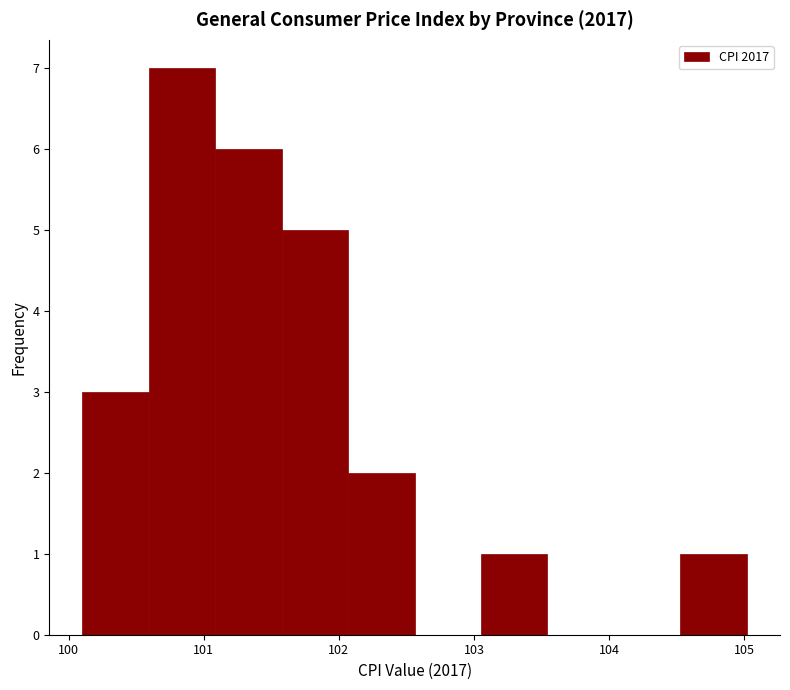

Which range on the x-axis has the tallest bar?

100.6 to 101.1